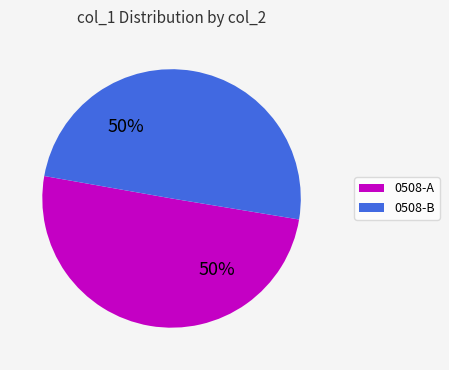

To the nearest percent, what is the average slice percentage?

50%